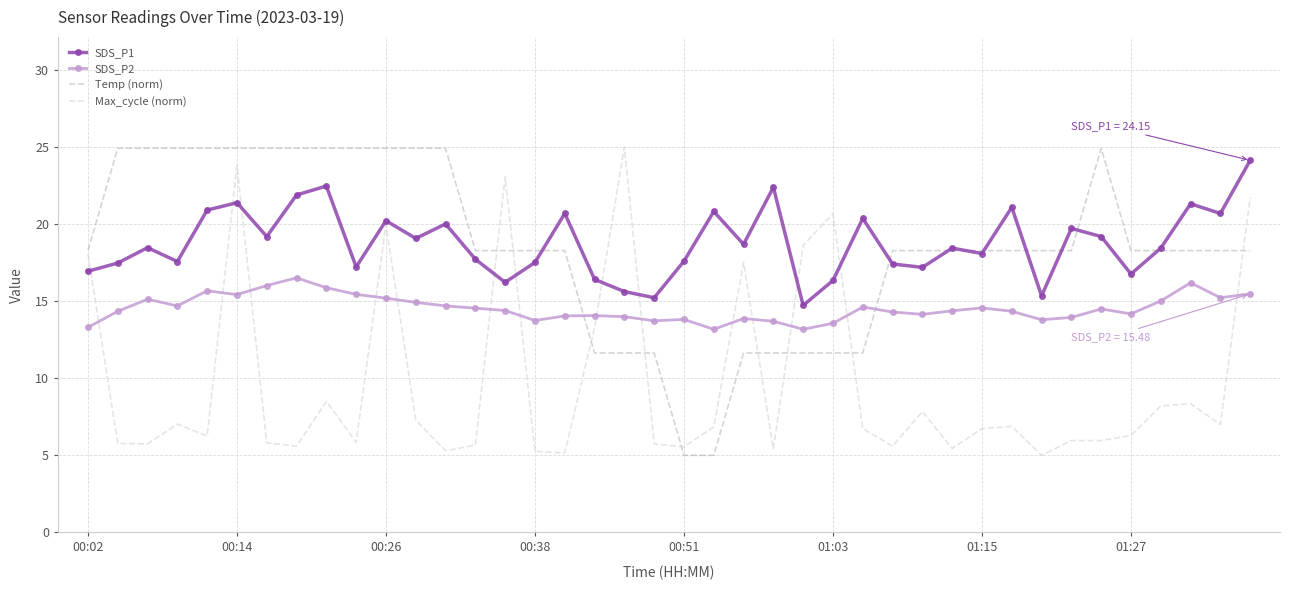

How many intersections are there between Temp (norm) and SDS_P2?

2